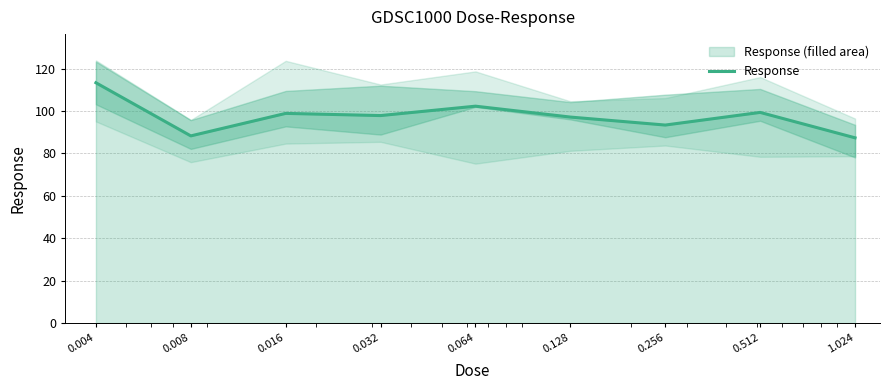

How many points are higher than both their immediate neighbors (excluding endpoints)?

3